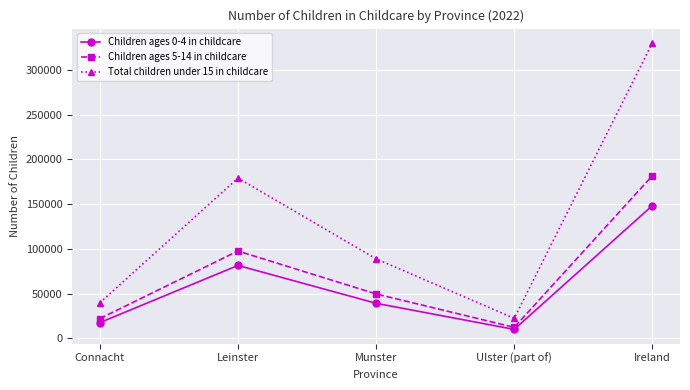

How many lines are shown in the chart?

3